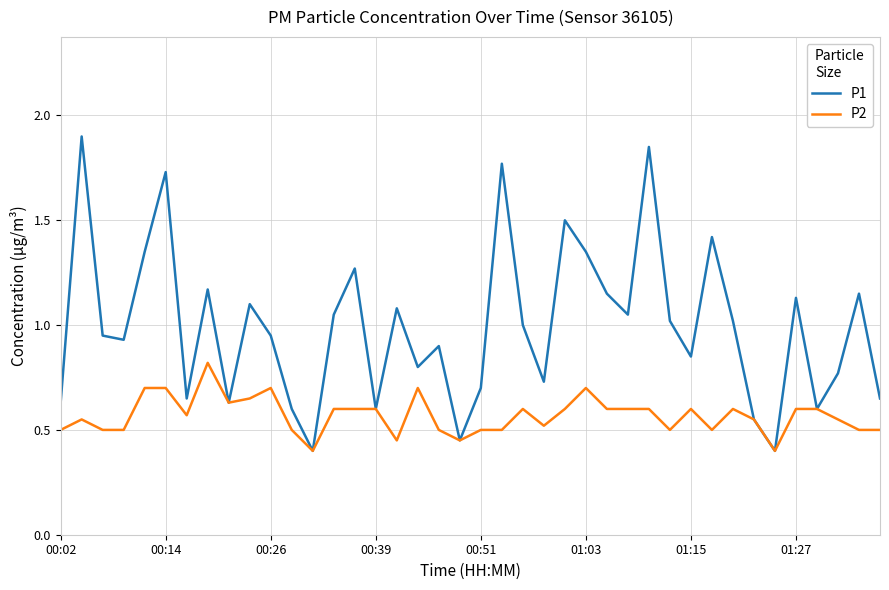

Rank the series by their maximum value, from lowest to highest.

P2, P1